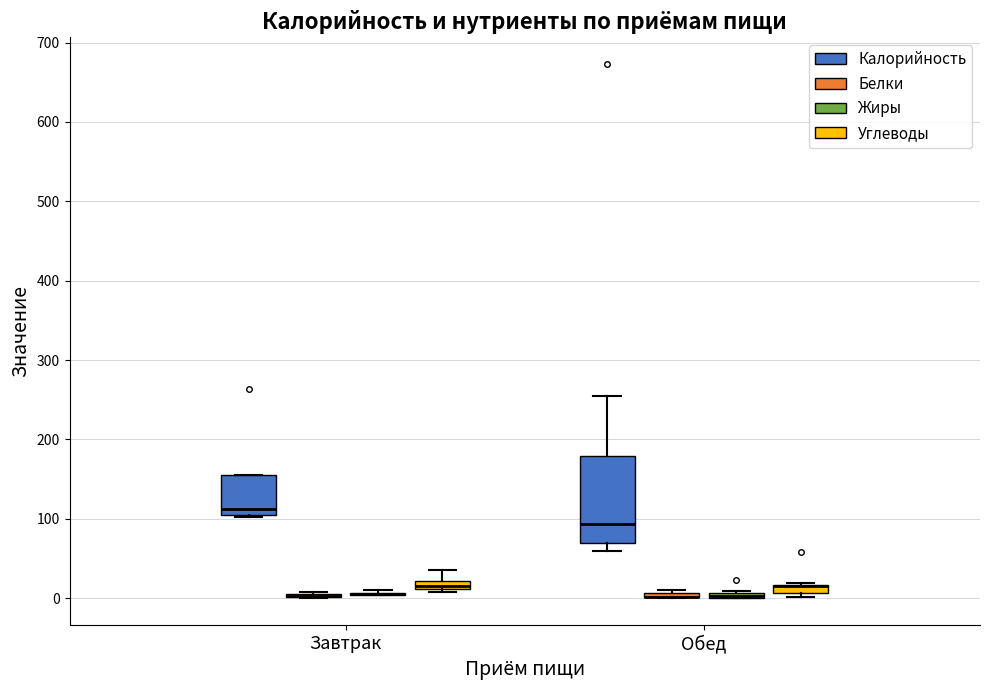

Where is the lower edge of the box for Обед (Жиры) on the y-axis? The values are not printed on the chart, so give them approximately, as read against the axis.

0